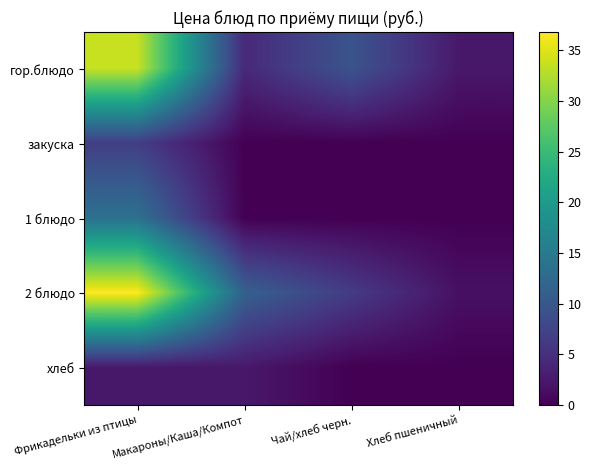

Which series has the widest spread of values?

2 блюдо